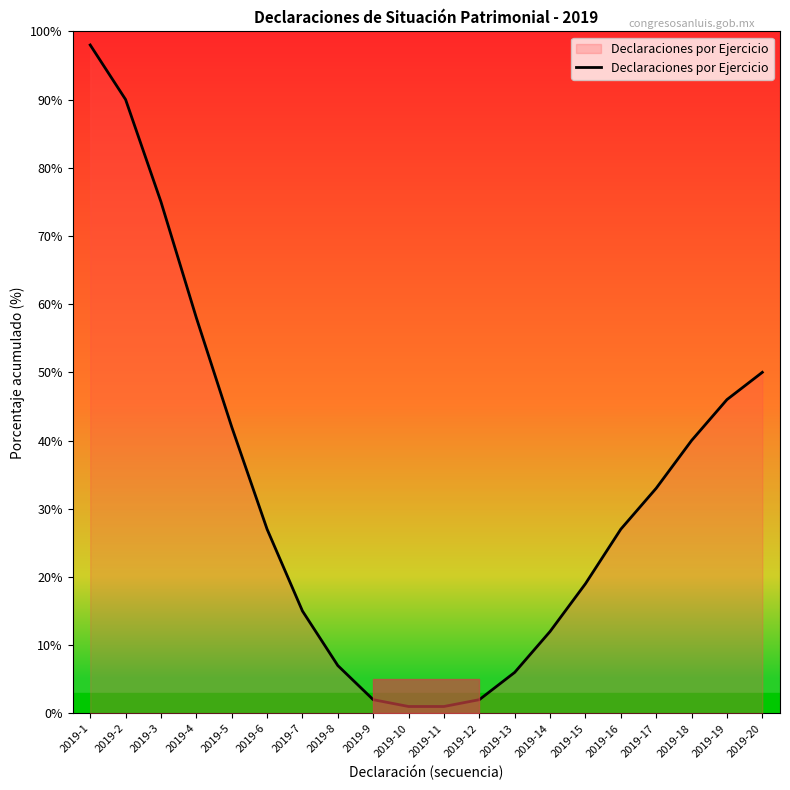

Reading right to left, what are all the values shown in this chart?

2019-20=50	2019-19=46	2019-18=40	2019-17=33	2019-16=27	2019-15=19	2019-14=12	2019-13=6	2019-12=2	2019-11=1	2019-10=1	2019-9=2	2019-8=7	2019-7=15	2019-6=27	2019-5=42	2019-4=58	2019-3=75	2019-2=90	2019-1=98